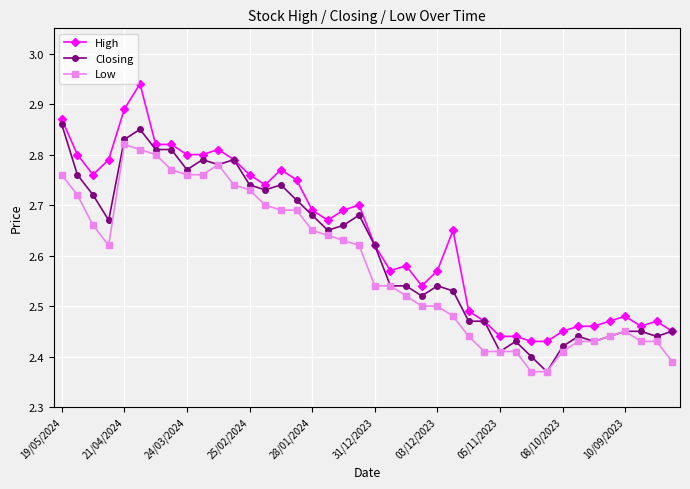

How many Low values are between 2 and 3?

40